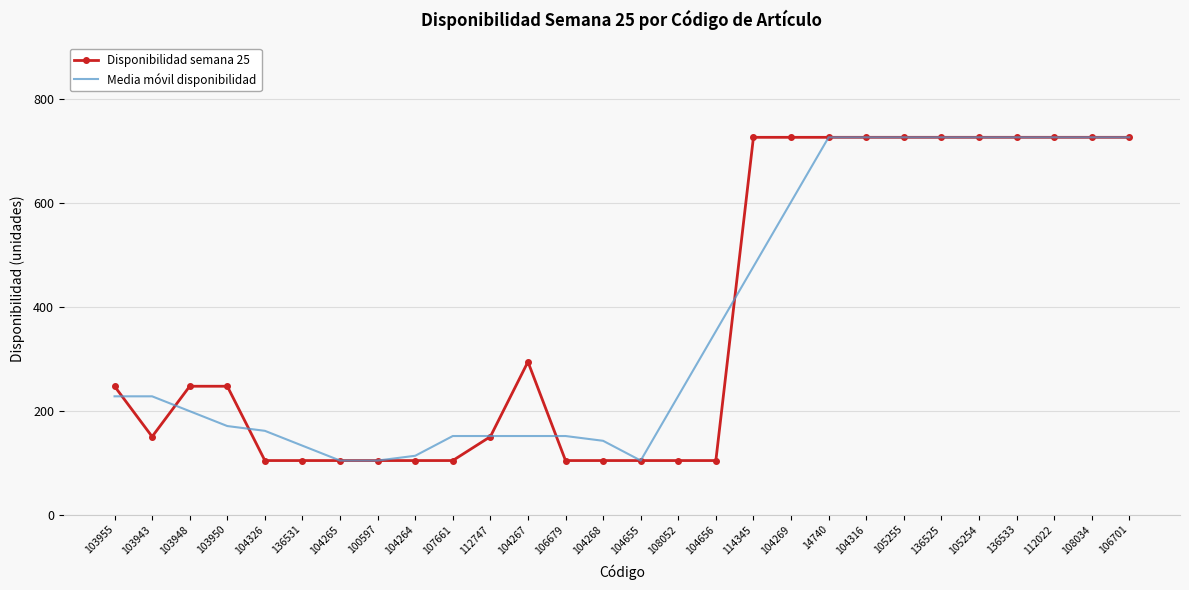

Is the value of Media móvil disponibilidad at 104264 greater than the value of Disponibilidad semana 25 at 104269?

No